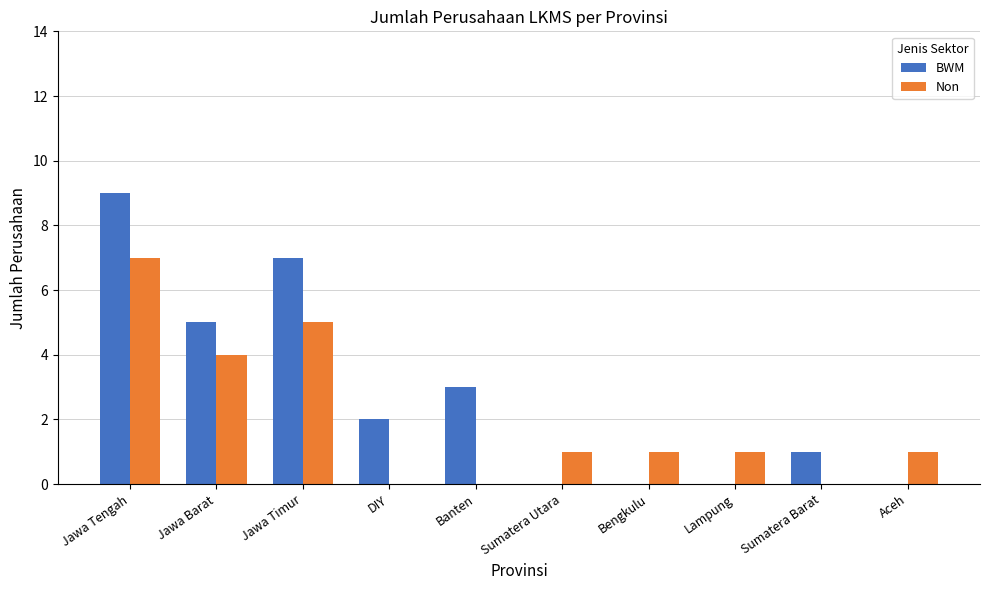

Is it true that BWM equals 0 at Sumatera Barat?

False